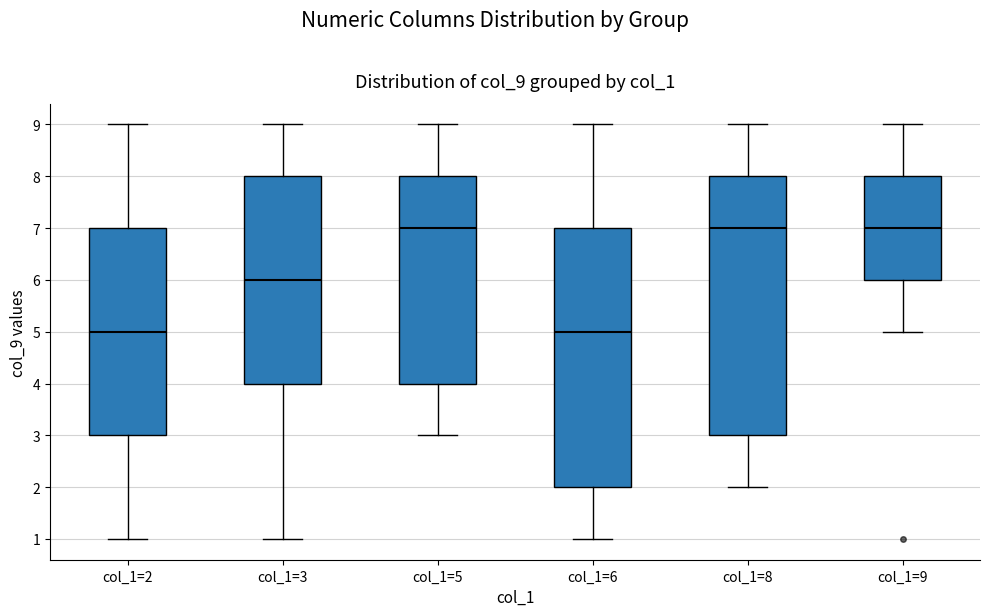

Reading left to right, transcribe this box plot: for each box, give where its median line is, the range the box spans, and where its two whiskers end, as read against the y-axis. The values are not printed on the chart, so give them approximately, as read against the axis.

col_1=2: median 5, box 3 to 7, whiskers 1 to 9
col_1=3: median 6, box 4 to 8, whiskers 1 to 9
col_1=5: median 7, box 4 to 8, whiskers 3 to 9
col_1=6: median 5, box 2 to 7, whiskers 1 to 9
col_1=8: median 7, box 3 to 8, whiskers 2 to 9
col_1=9: median 7, box 6 to 8, whiskers 5 to 9